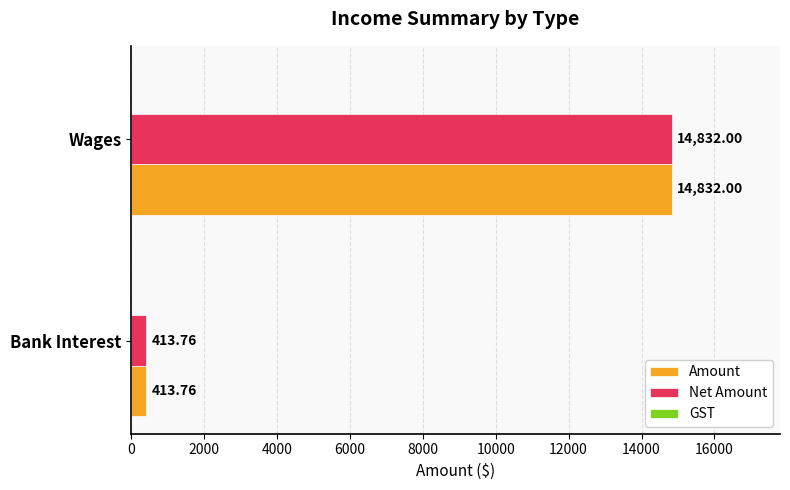

At which category is the sum across all series the highest?

Wages